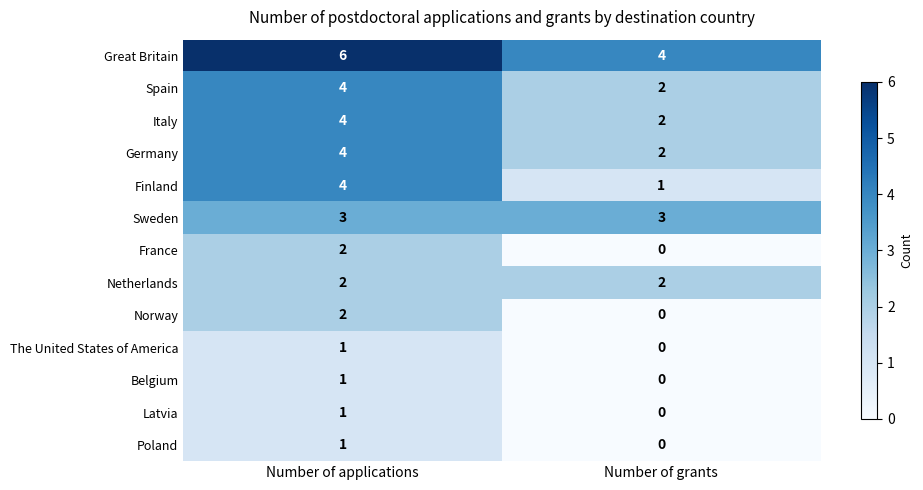

Which series has the largest total across all categories?

Great Britain